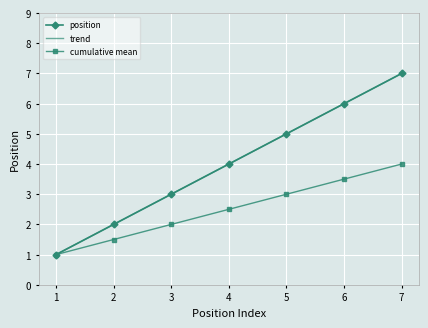

At 1, list the series in order from smallest to largest.

position, cumulative mean, trend